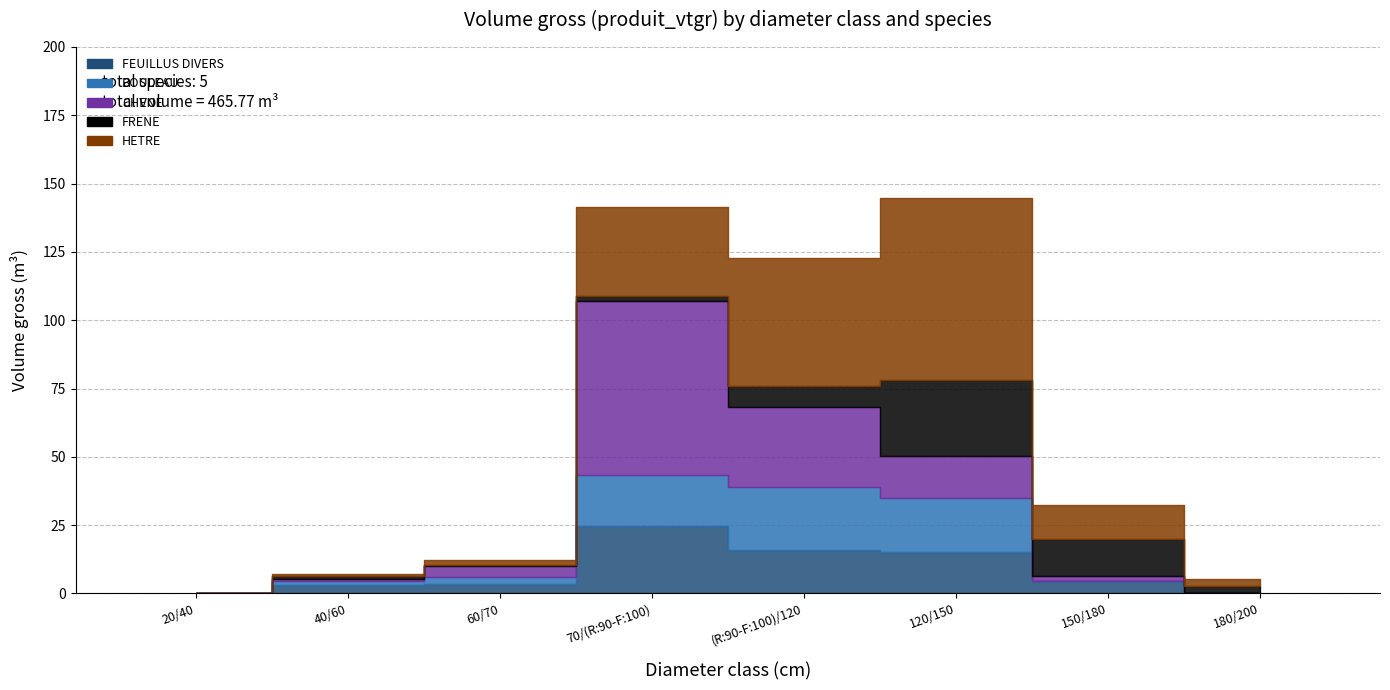

At which label does FRENE reach its minimum?

20/40